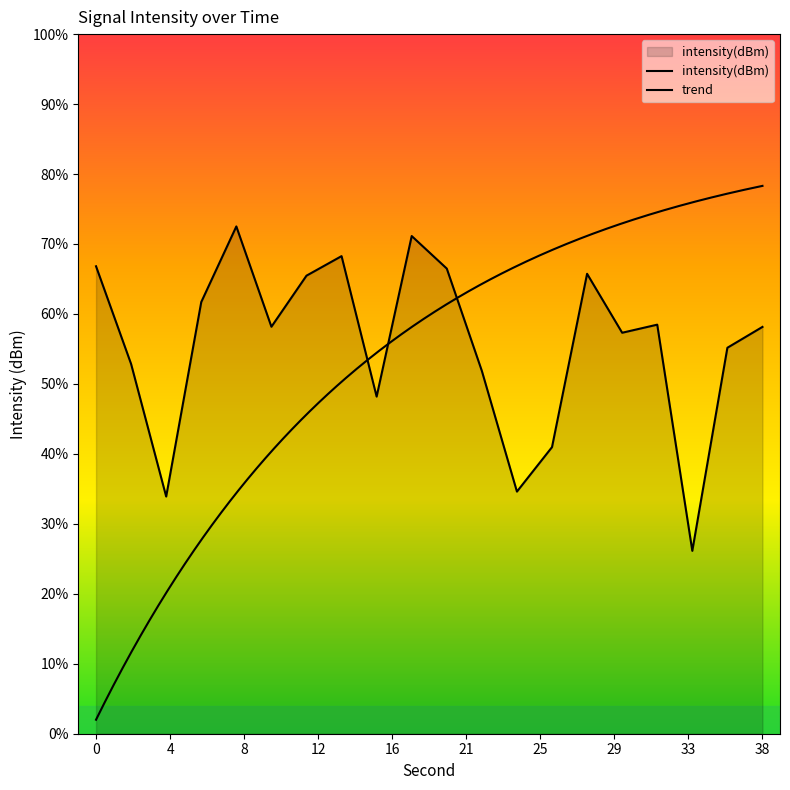

What is the difference between the values at 2 and 34?

13.4